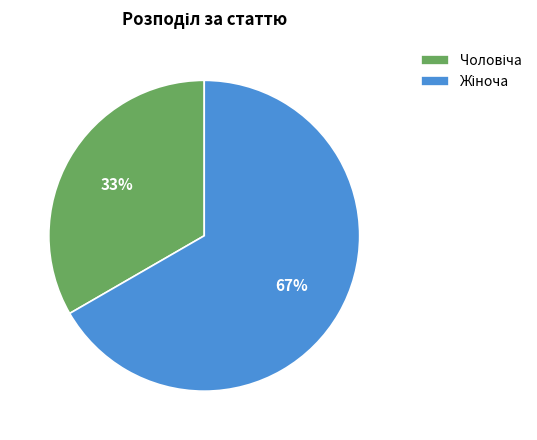

To the nearest percent, what is the average slice percentage?

50%